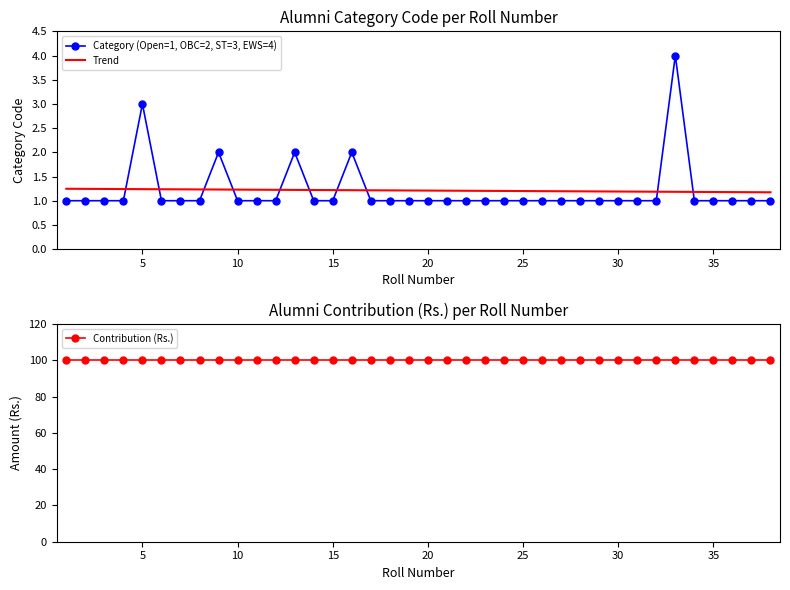

True or false: Category (Open=1, OBC=2, ST=3, EWS=4) and Trend intersect in this chart.

True